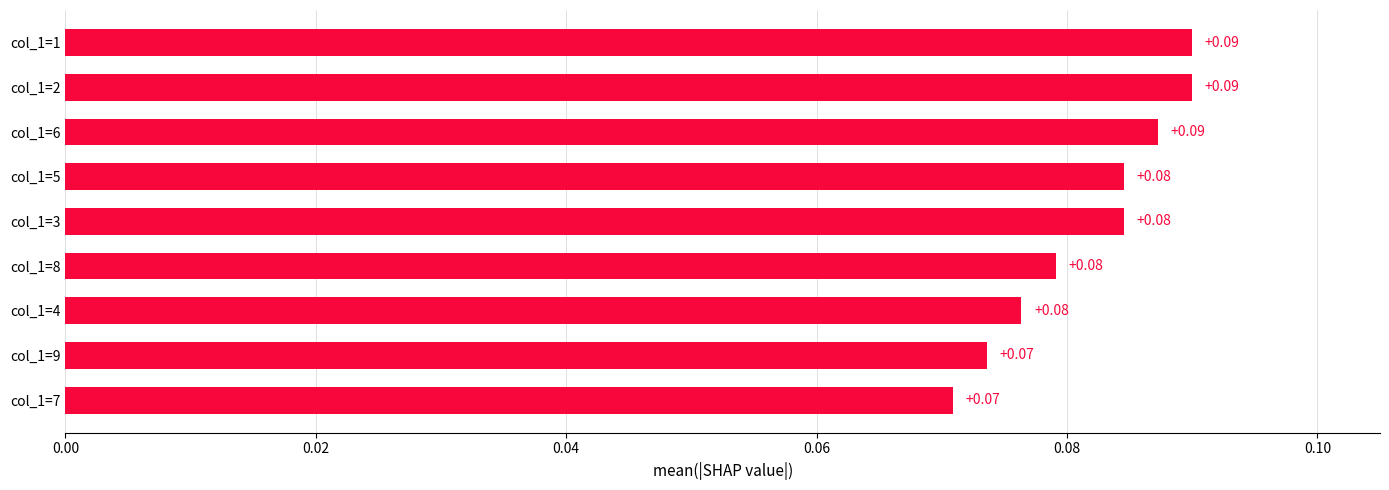

What is the sum of all values?

0.7